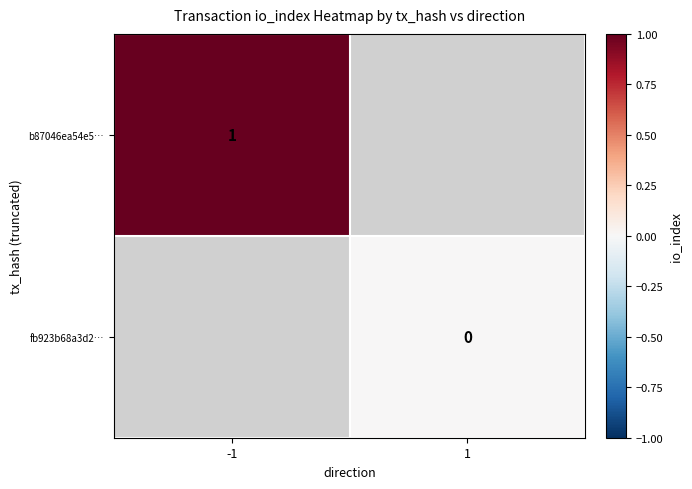

How many data points does each series have?

2